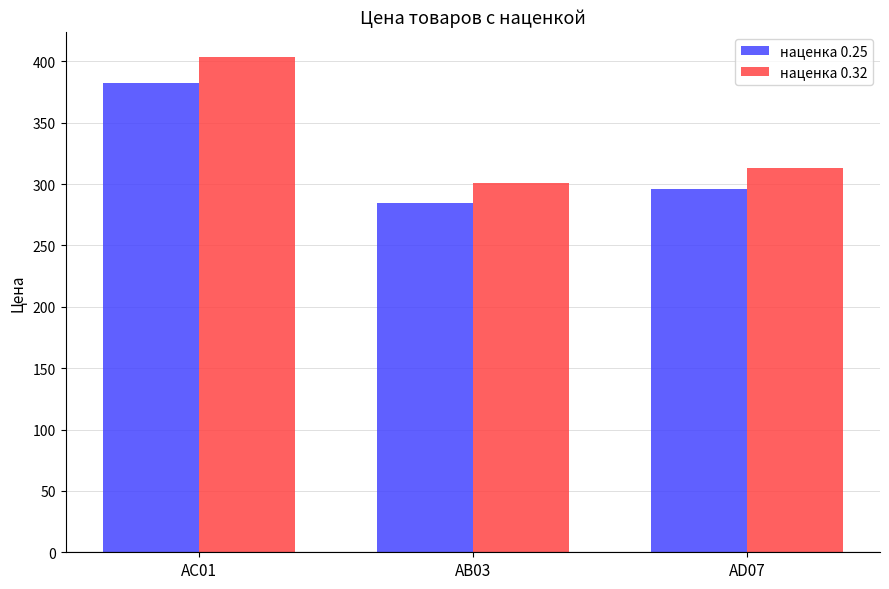

What is the spread (max minus min) of values at АВ03?

16.0